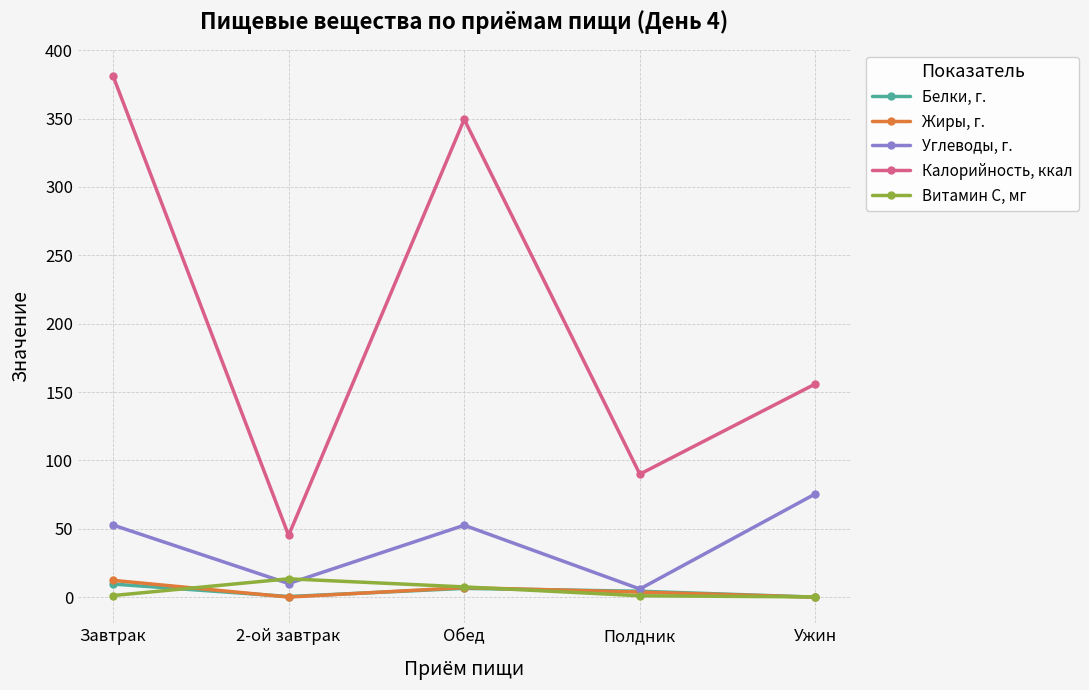

What is the maximum value shown in the chart?

381.3